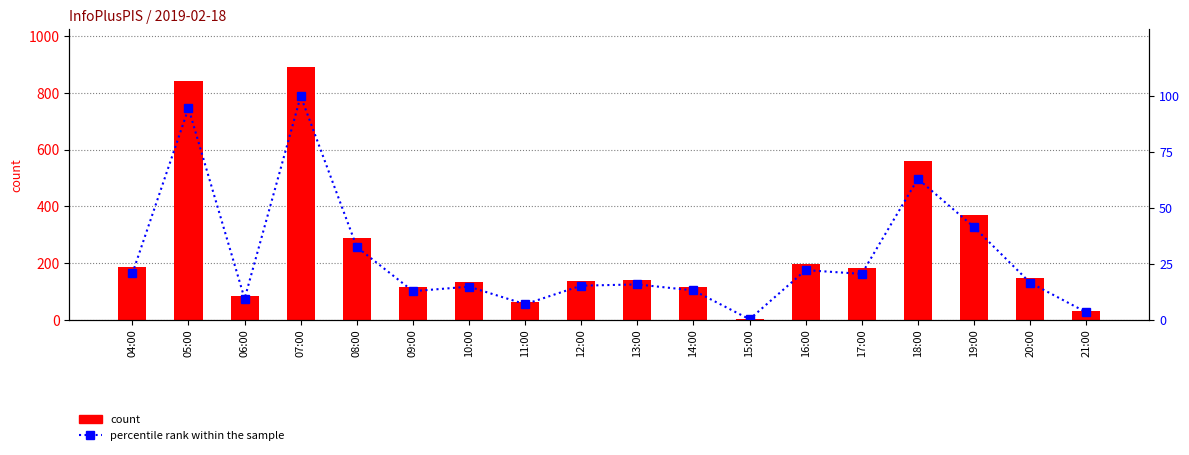

Are the bars horizontal?

No